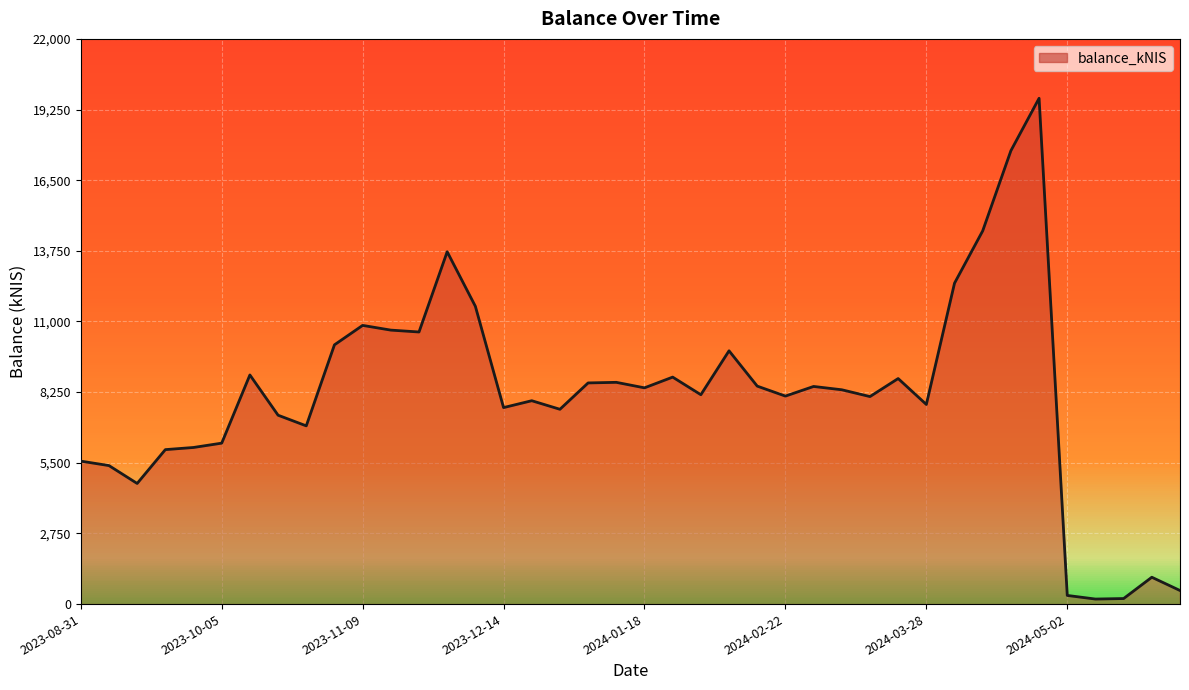

What is the value of the 2nd point from the left?

5391.4